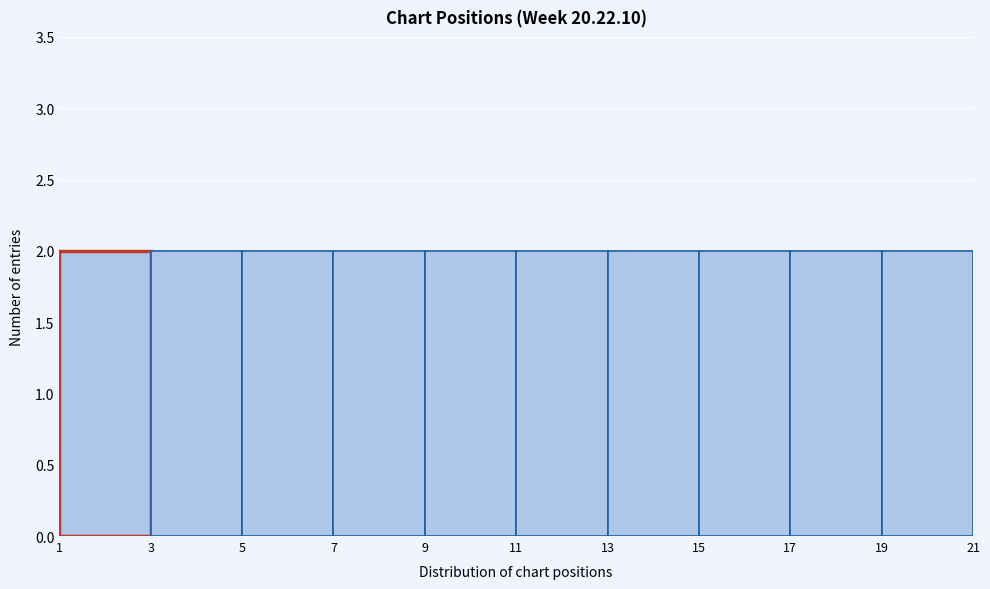

Reading left to right, transcribe this chart: for each bar, give the range it covers on the x-axis and its height. The values are not printed on the chart, so give them approximately, as read against the axis.

1 to 3: 2
3 to 5: 2
5 to 7: 2
7 to 9: 2
9 to 11: 2
11 to 13: 2
13 to 15: 2
15 to 17: 2
17 to 19: 2
19 to 21: 2